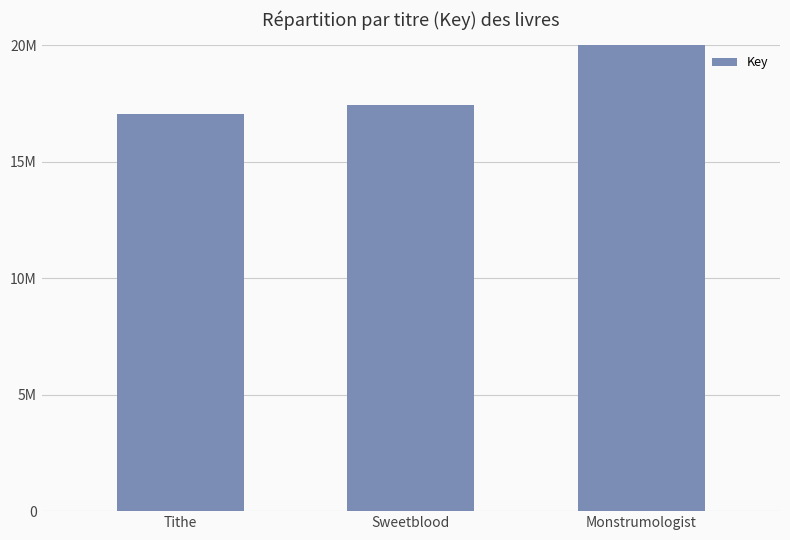

How many data points are less than 17431434?

1